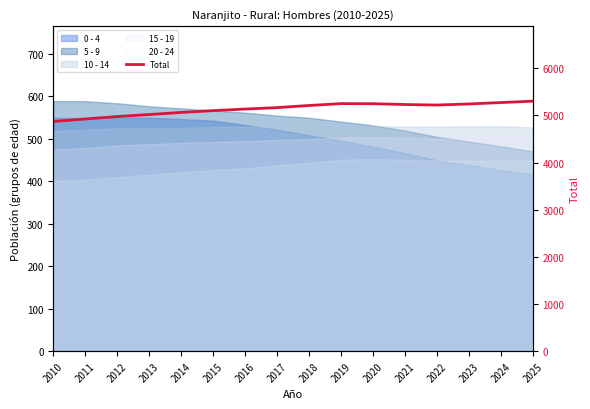

What is the difference between the second highest and second lowest values?

348